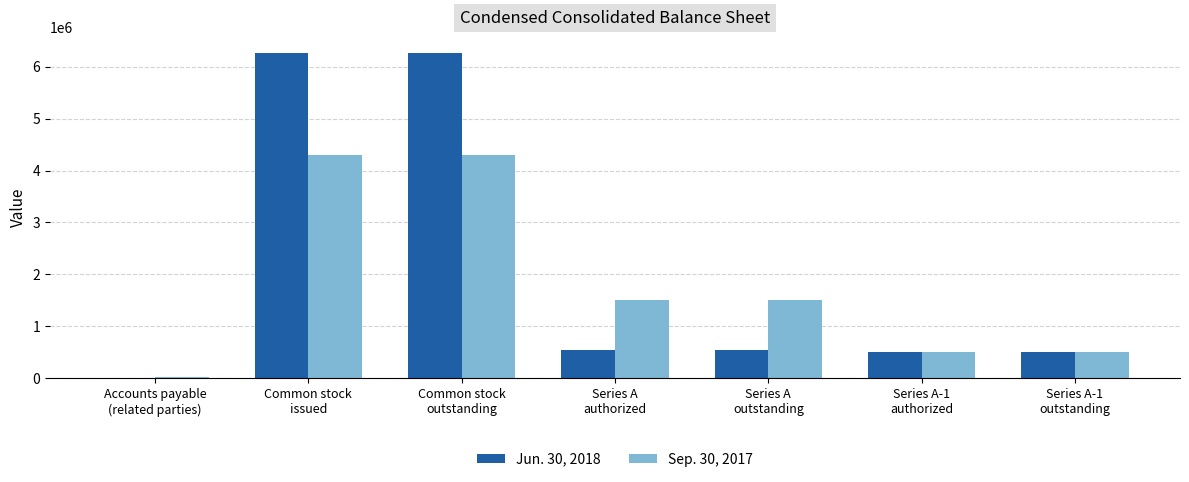

Between Common stock
outstanding and Series A
authorized, which series saw the biggest shift?

Jun. 30, 2018